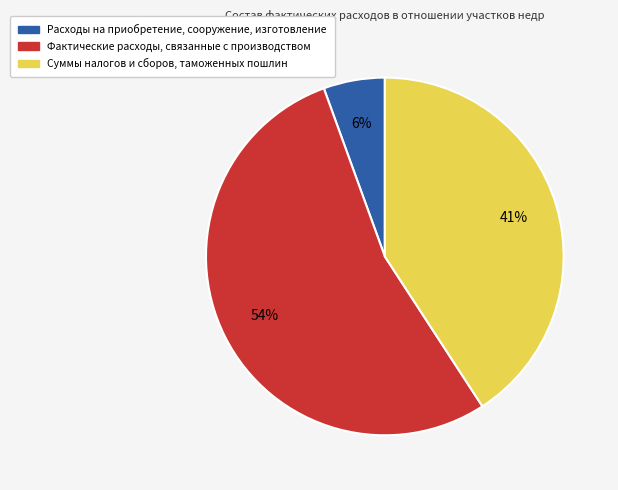

Rank the categories by value from lowest to highest.

Расходы на приобретение, сооружение, изготовление, Суммы налогов и сборов, таможенных пошлин, Фактические расходы, связанные с производством